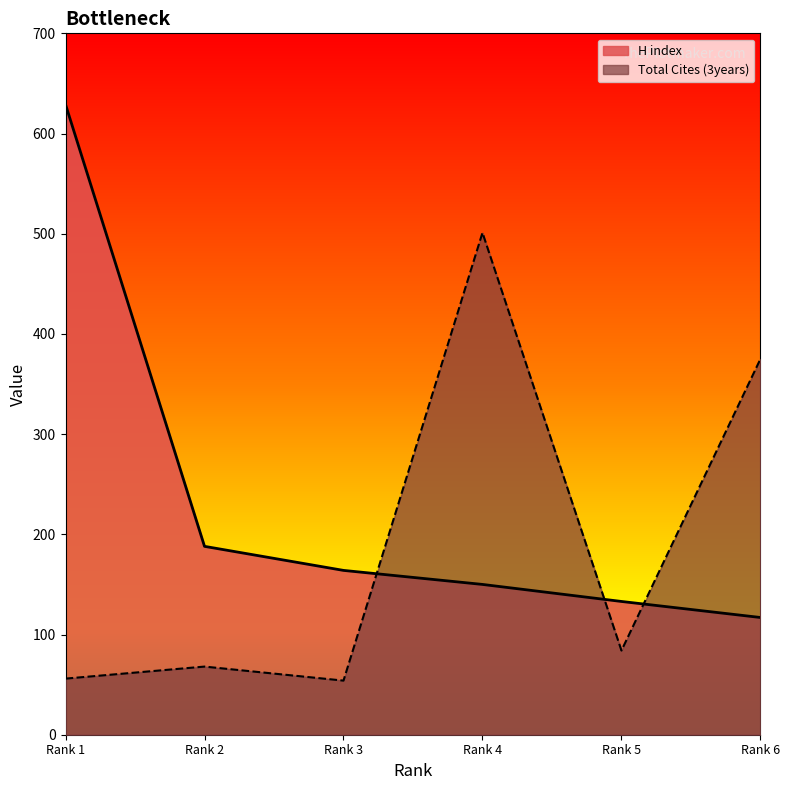

How many values in the H index series exceed 164?

2